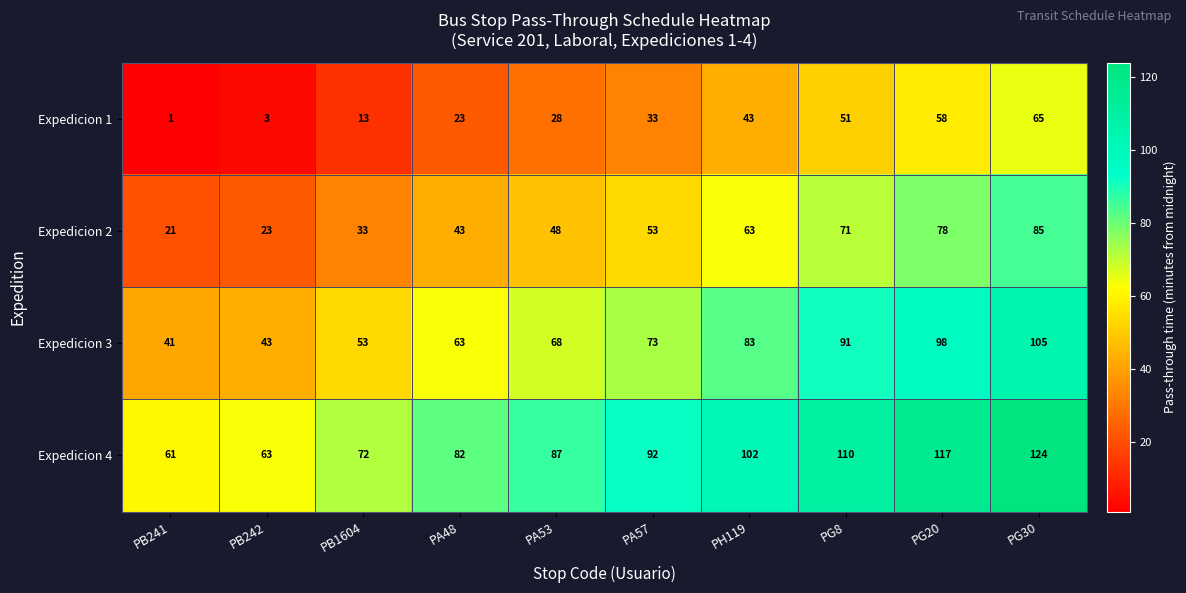

What is the spread (max minus min) of values at PG20?

59